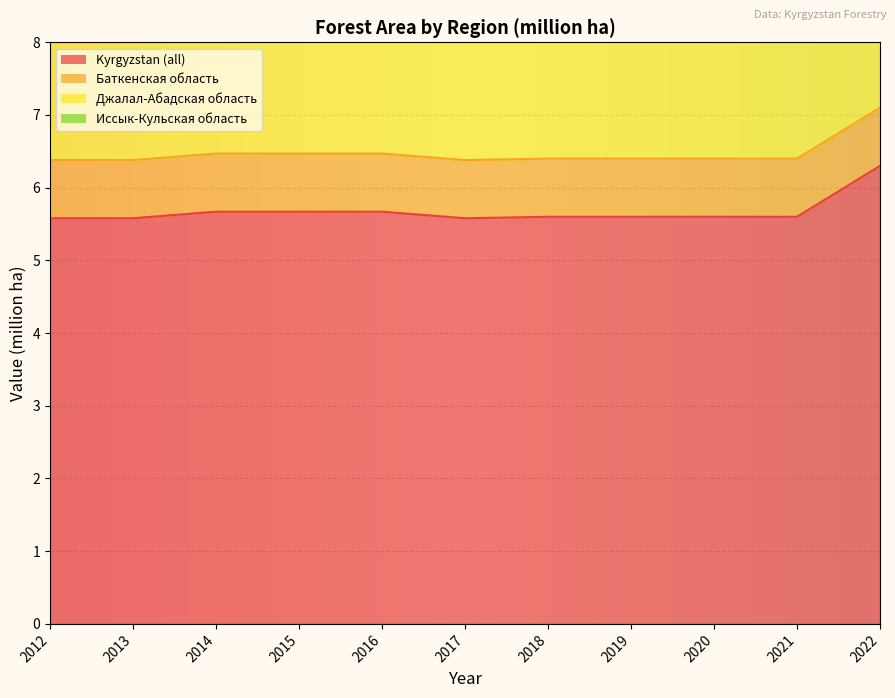

How many lines are shown in the chart?

4